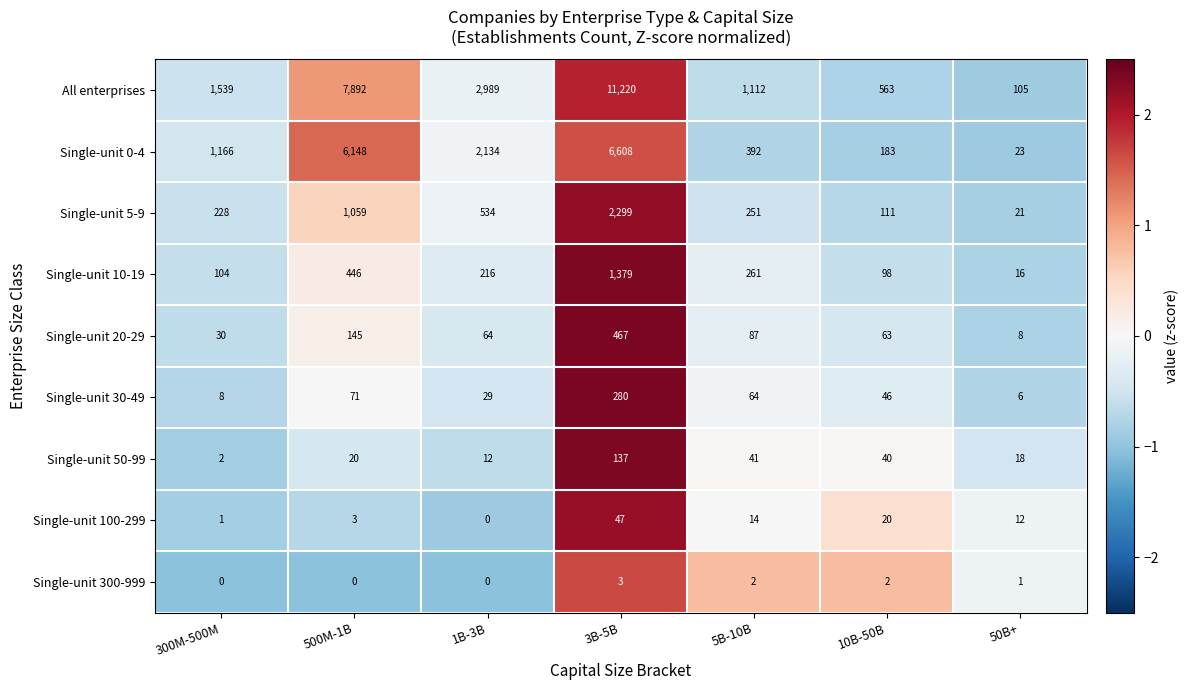

Rank the series by their maximum value, from lowest to highest.

Single-unit 300-999, Single-unit 100-299, Single-unit 50-99, Single-unit 30-49, Single-unit 20-29, Single-unit 10-19, Single-unit 5-9, Single-unit 0-4, All enterprises